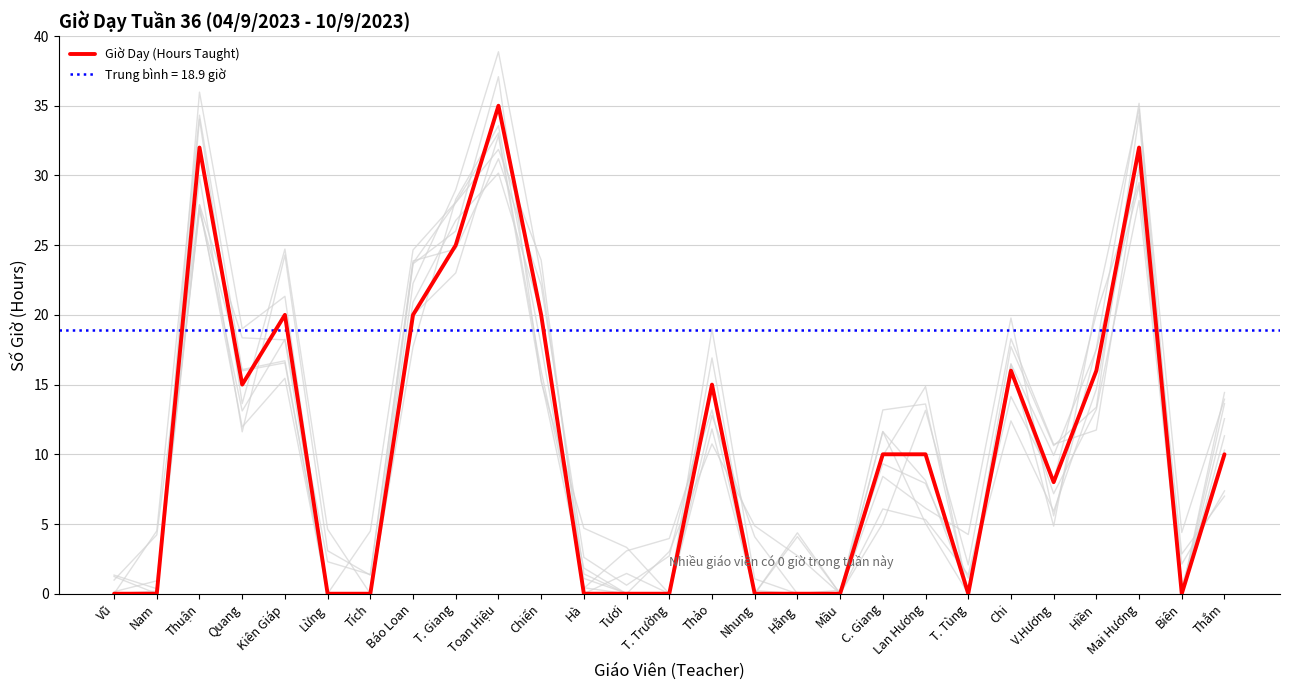

List the labels in order of value, largest first.

Toan Hiệu, Thuận, Mai Hương, T. Giang, Kiên Giáp, Báo Loan, Chiến, Chi, Hiền, Quang, Thảo, C. Giang, Lan Hương, Thắm, V.Hương, Vũ, Nam, Lừng, Tích, Hà, Tươi, T. Trường, Nhung, Hằng, Mầu, T. Tùng, Biên